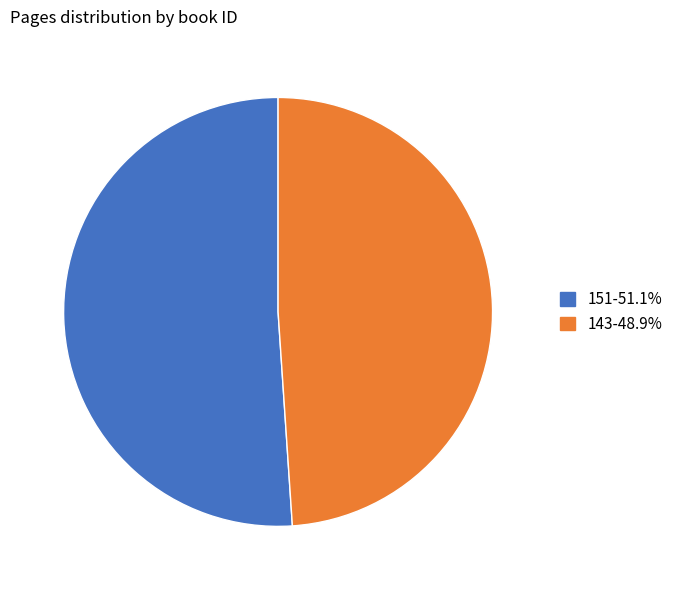

Rank the categories by value from lowest to highest.

143, 151